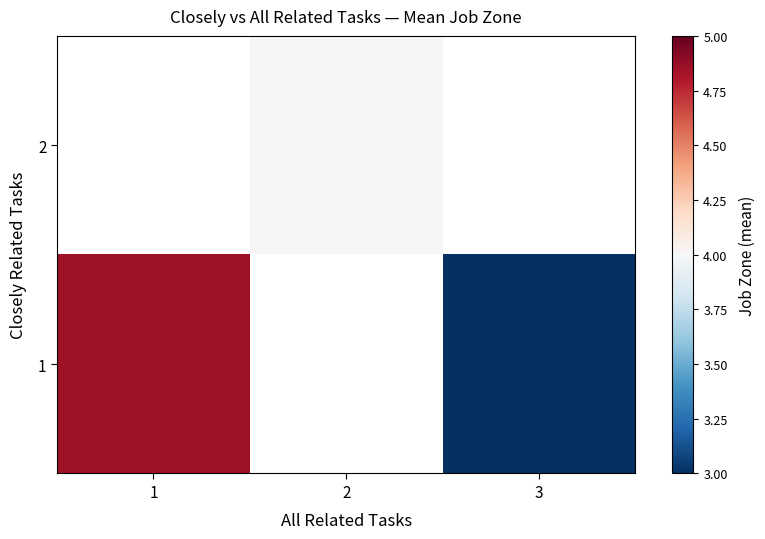

Is the value of 1 at 2 greater than the value of 2 at 2?

No